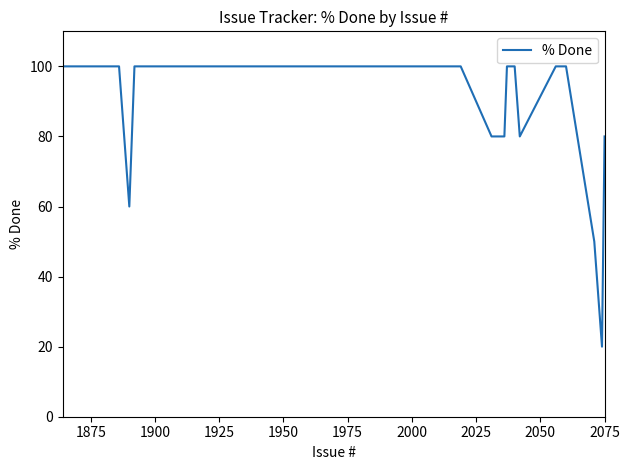

How many series are shown in this chart?

1